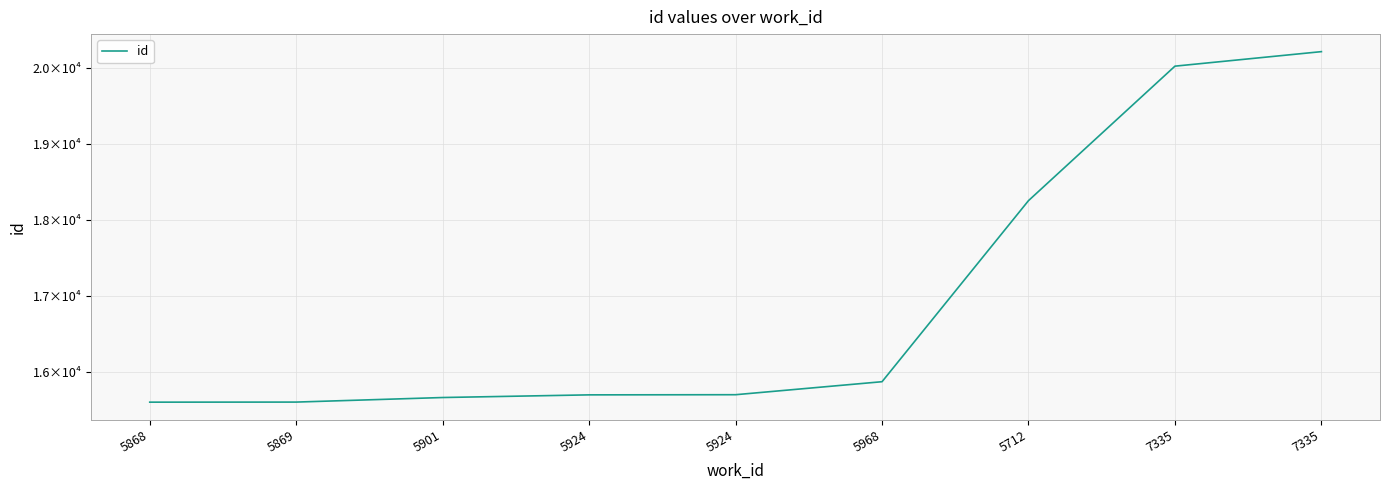

What is the label of the 2nd point from the left?

5869